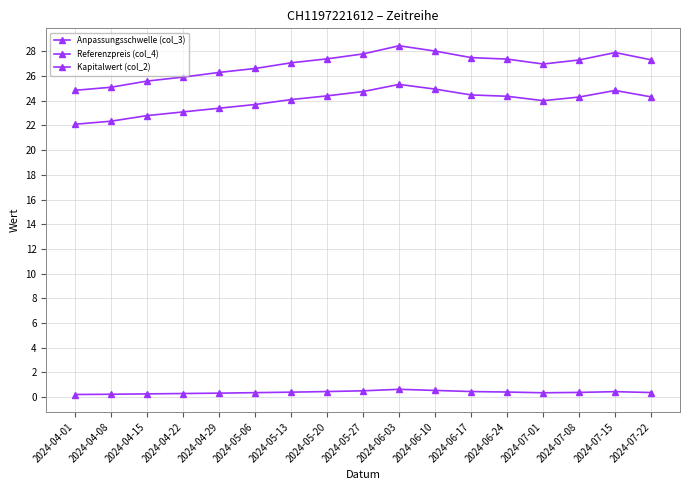

Does the chart have visible grid lines?

Yes